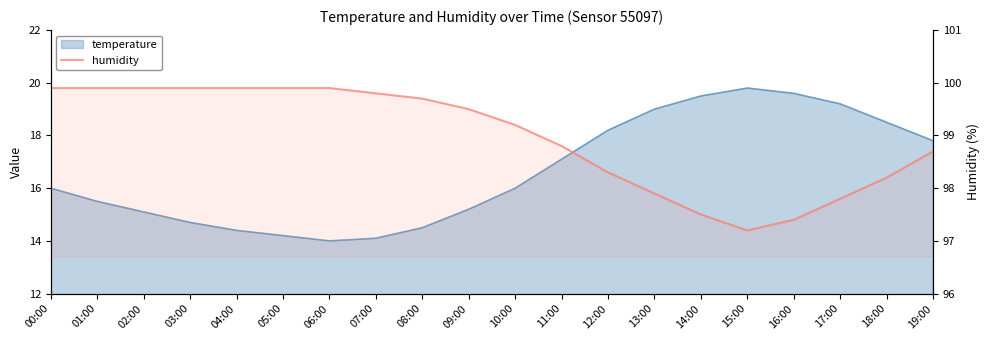

What is the greatest value displayed?

99.9